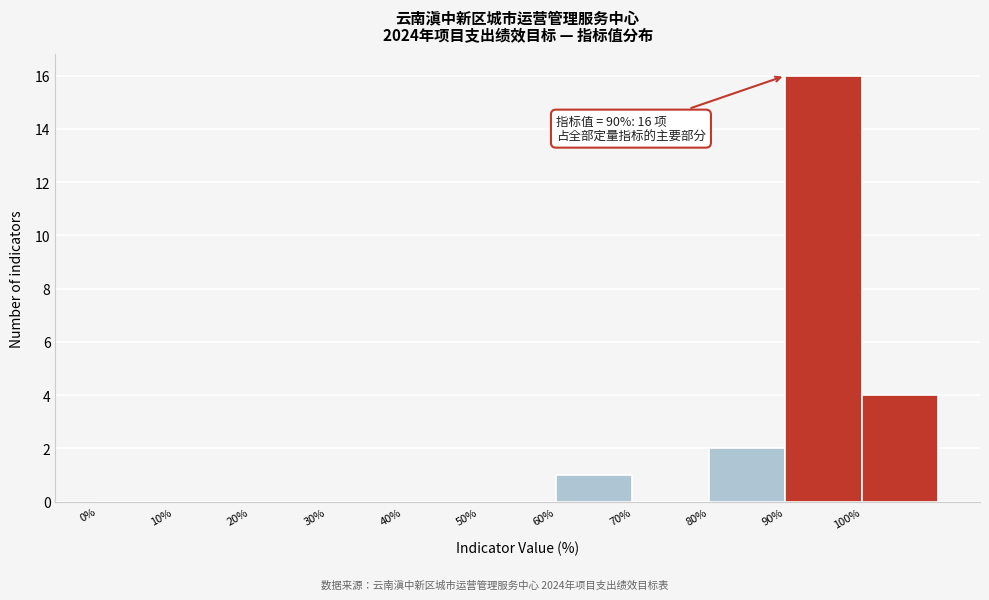

Which range on the x-axis has the tallest bar?

90 to 100